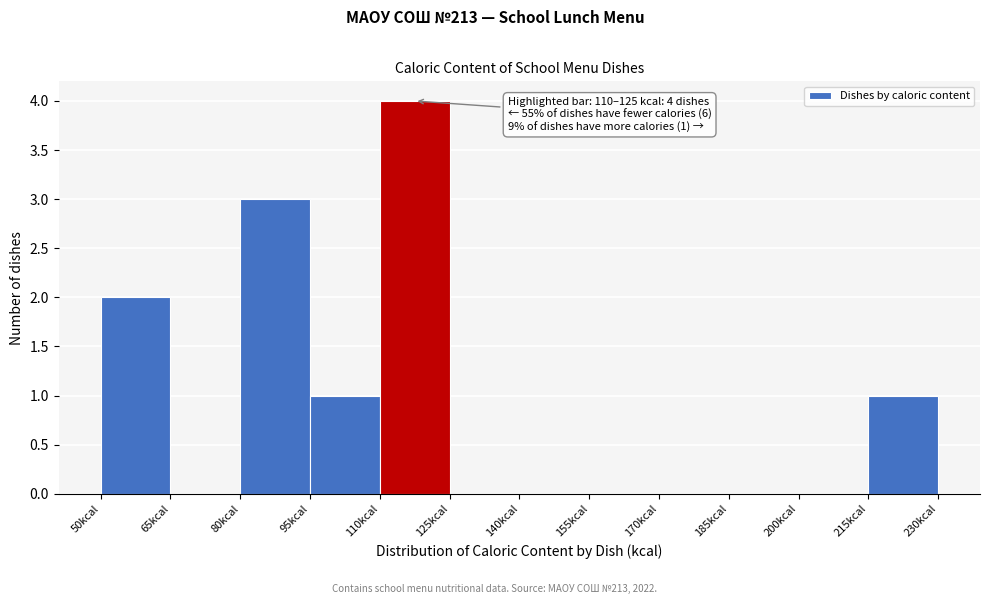

Which range on the x-axis has the tallest bar?

110 to 125